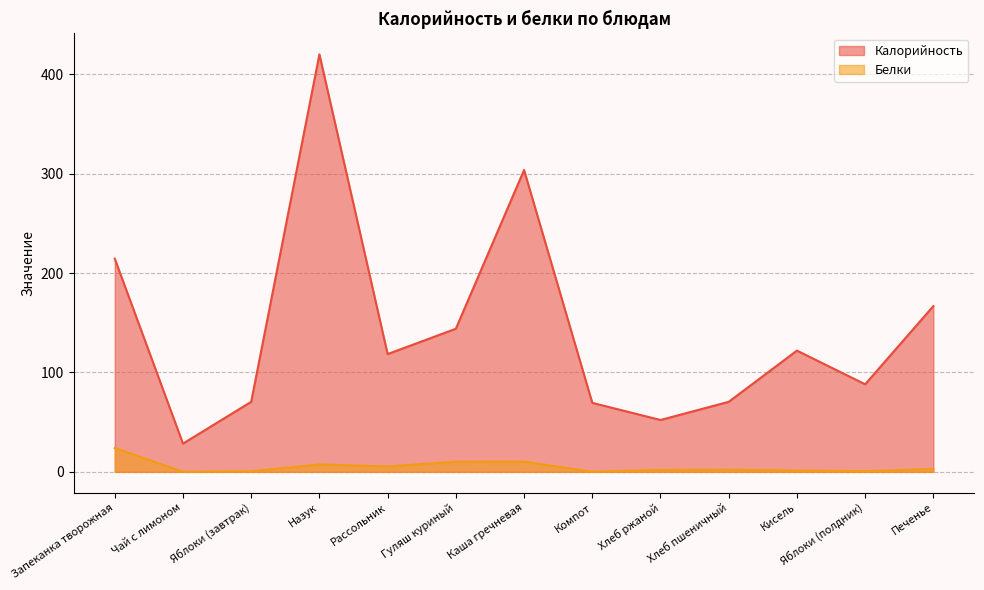

How many lines are shown in the chart?

2